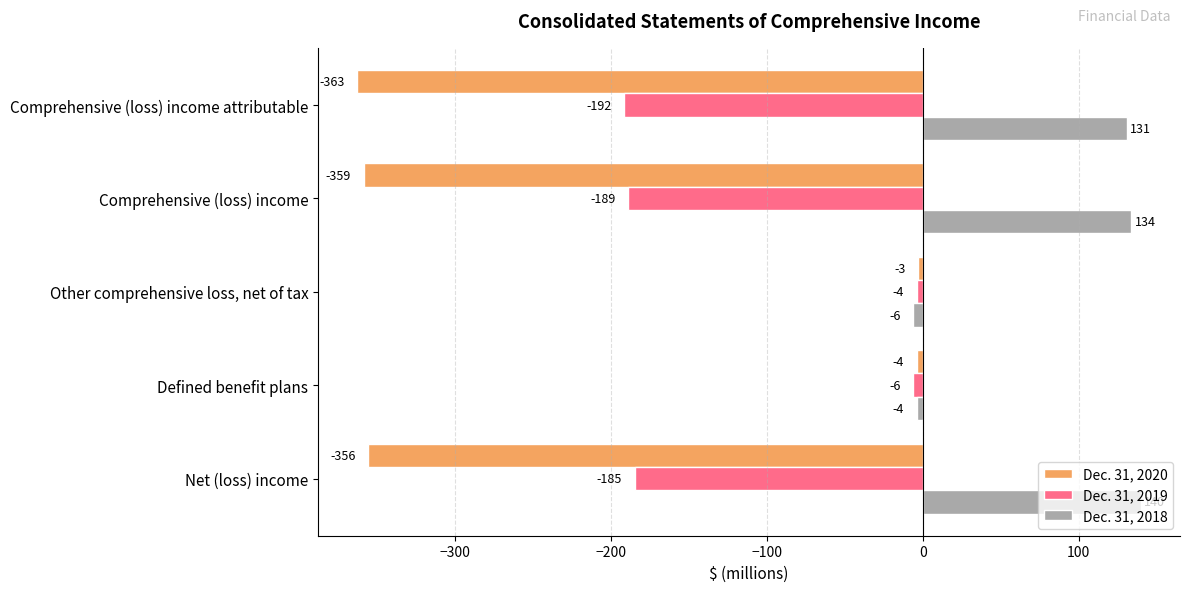

Is it true that Dec. 31, 2018 equals 75 at Comprehensive (loss) income?

False